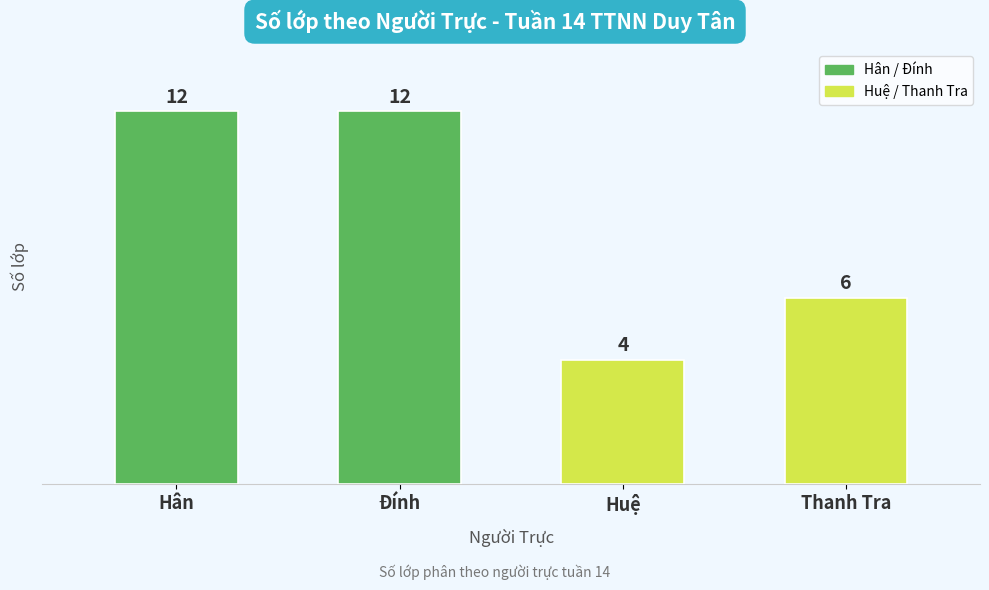

What is the difference between the maximum and minimum values?

8